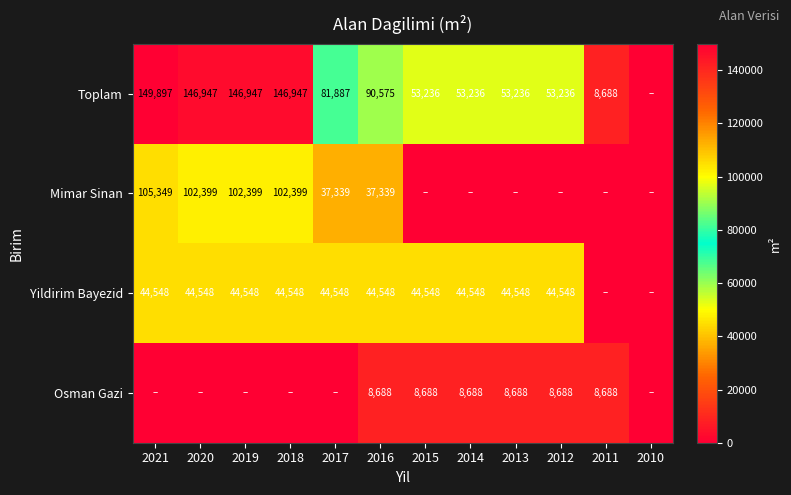

At which category is the sum across all series the highest?

2021